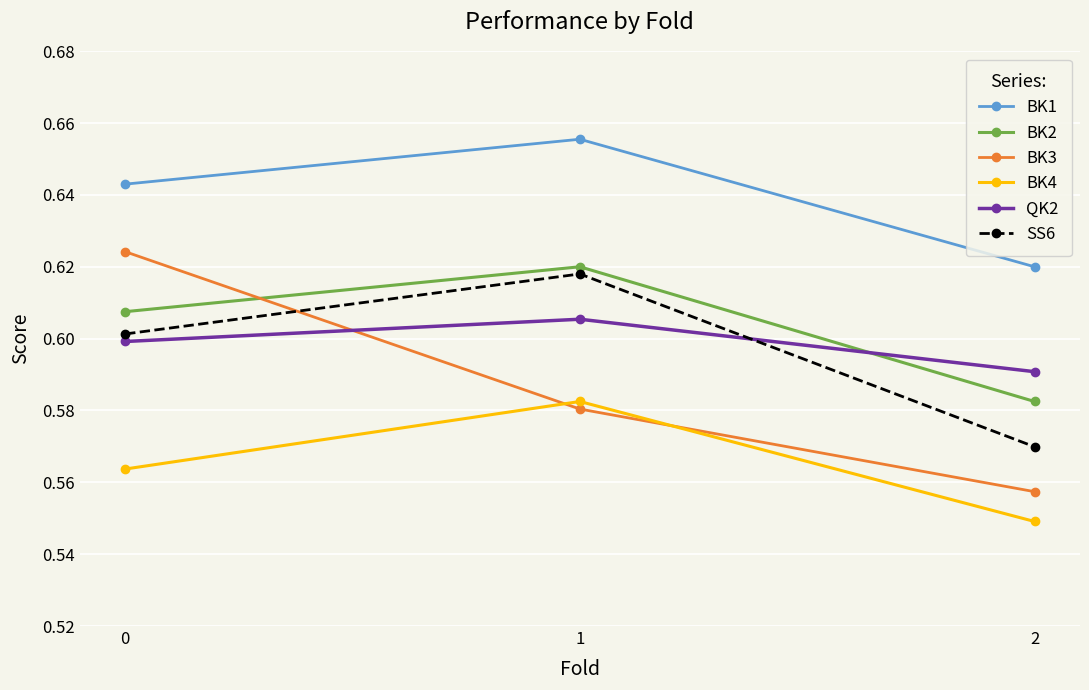

Which label corresponds to the smallest value in the chart?

2